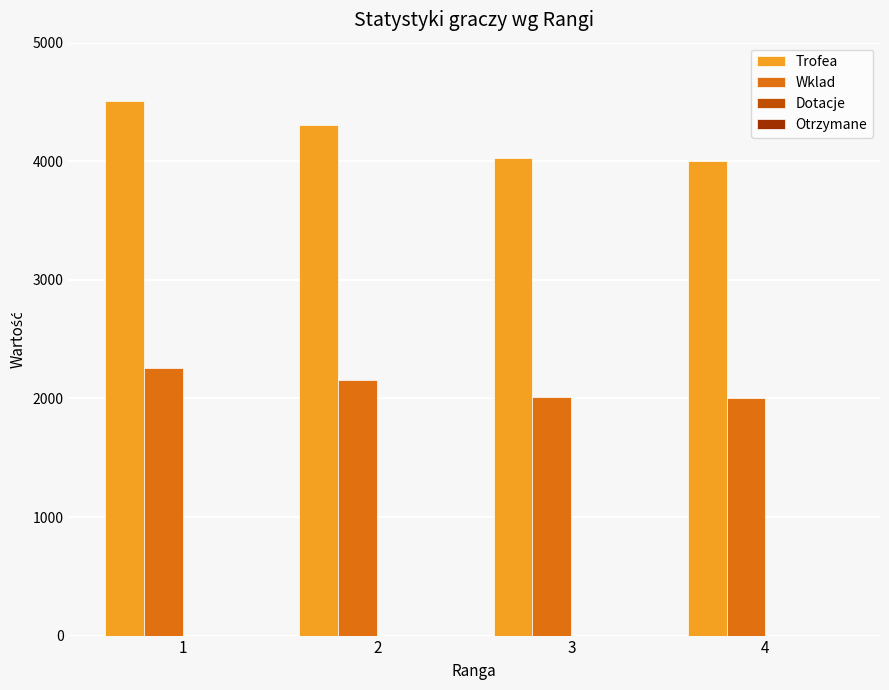

At 2, list the series in order from largest to smallest.

Trofea, Wklad